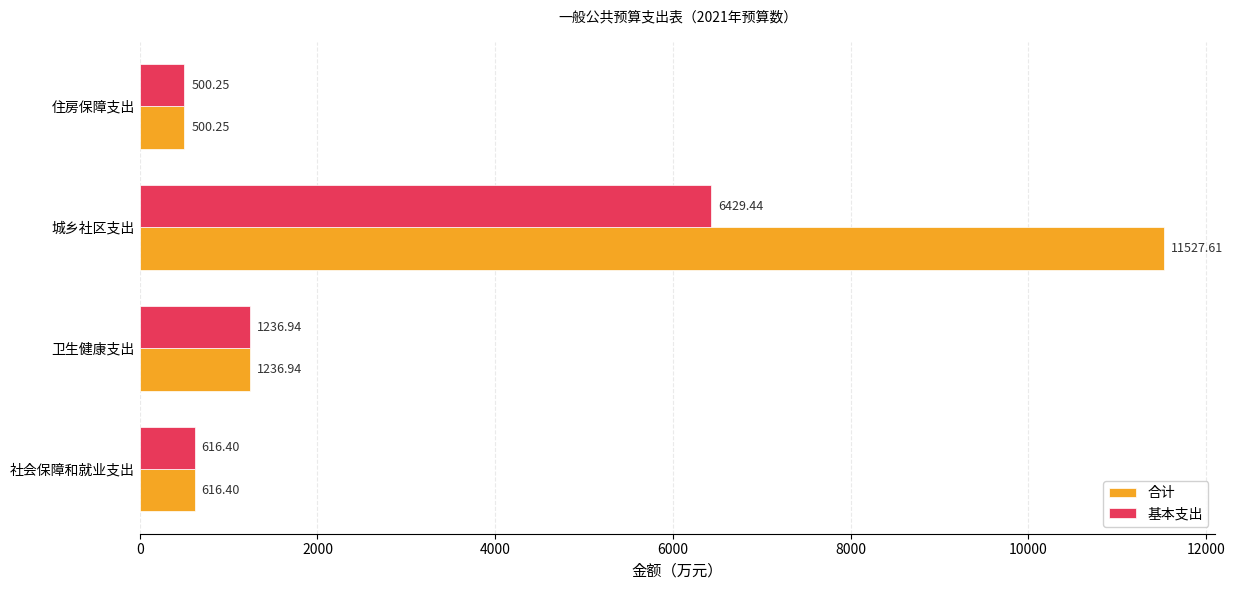

List the labels in order of 合计 value, largest first.

城乡社区支出, 卫生健康支出, 社会保障和就业支出, 住房保障支出